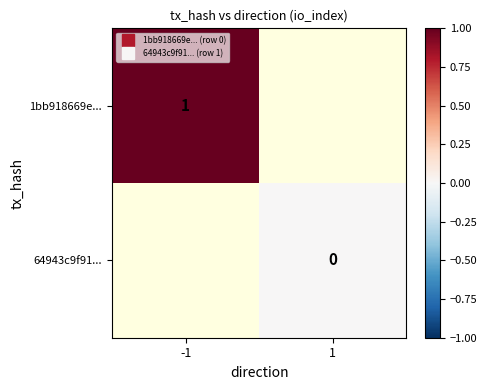

Which has a higher value, 1 or -1?

-1